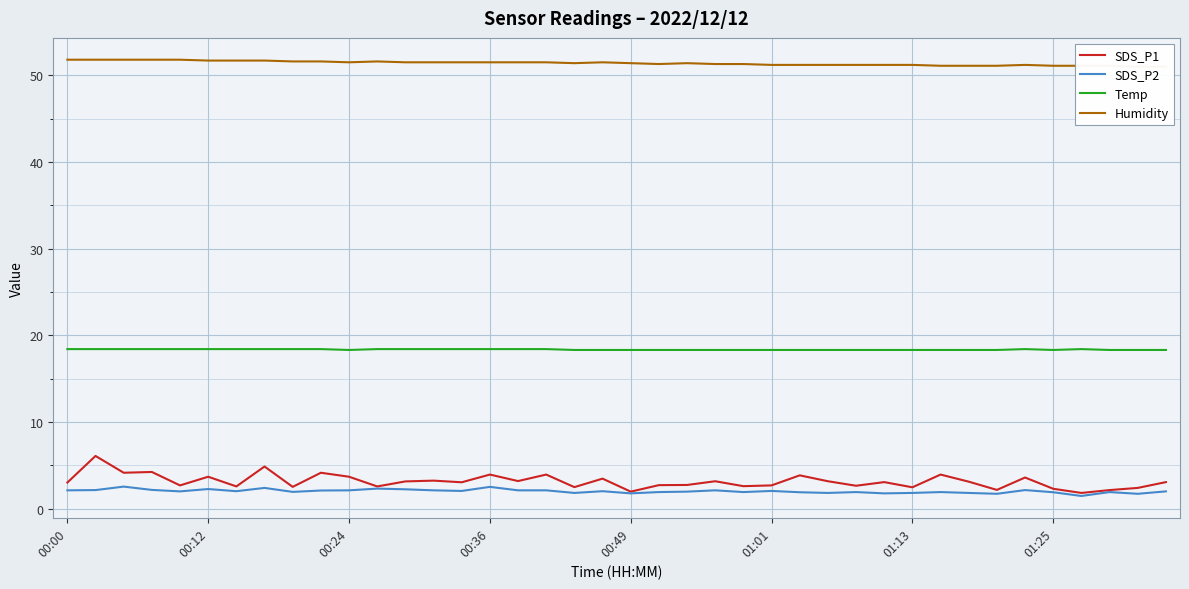

Which series has the widest spread of values?

SDS_P1